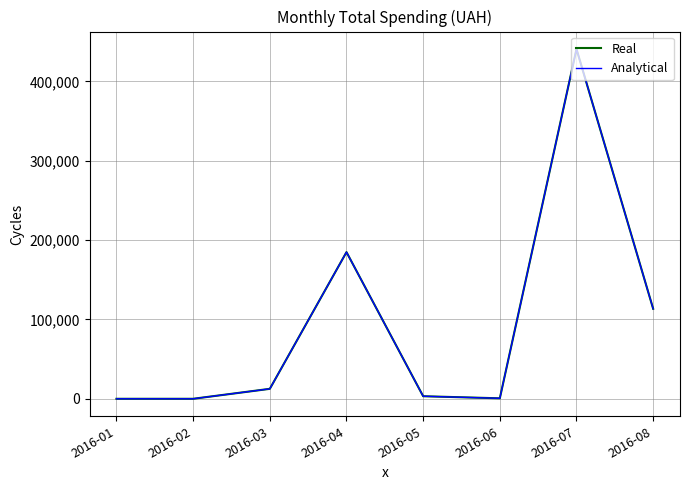

Which series has the largest total across all categories?

Real